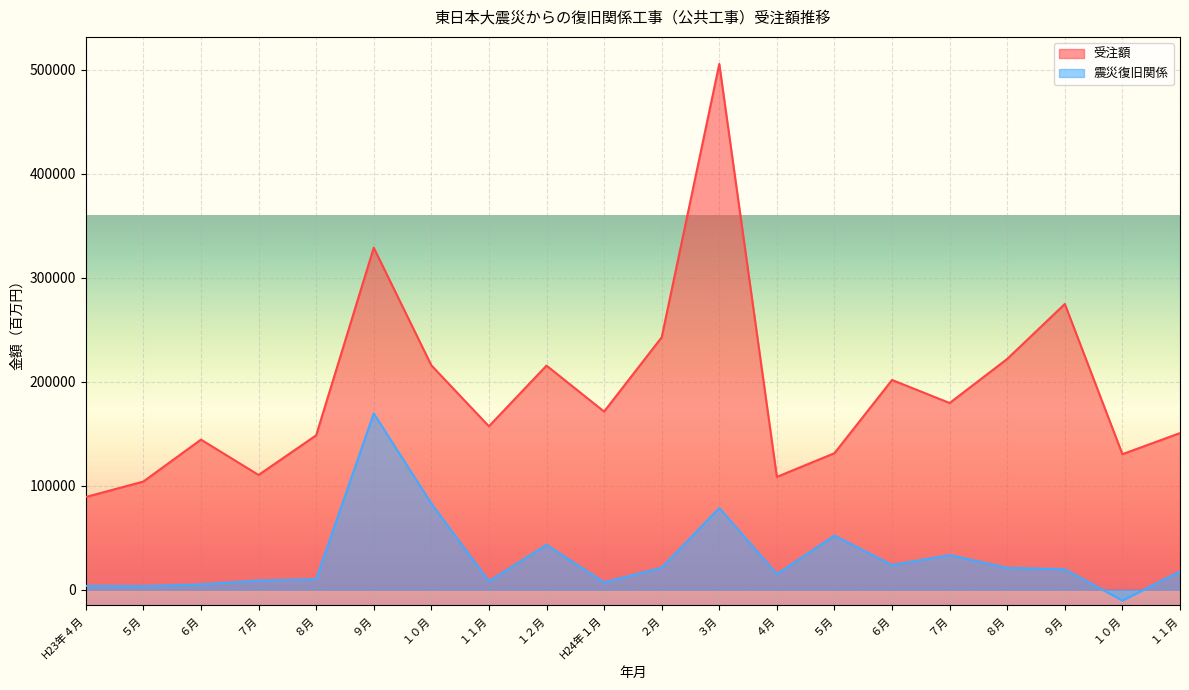

At which label is 震災復旧関係 closest to 79468?

３月